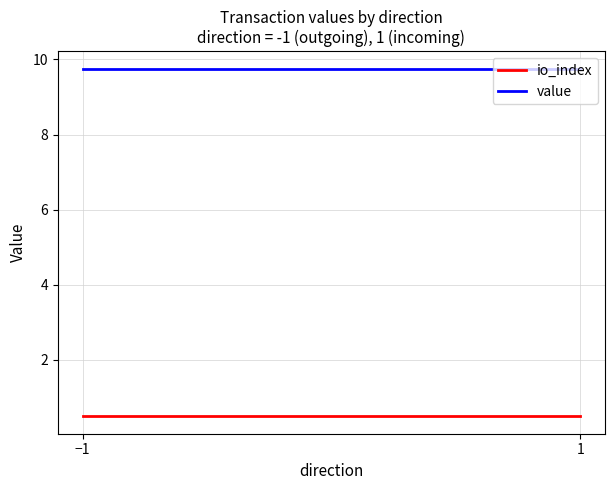

Which series has the largest total across all categories?

value